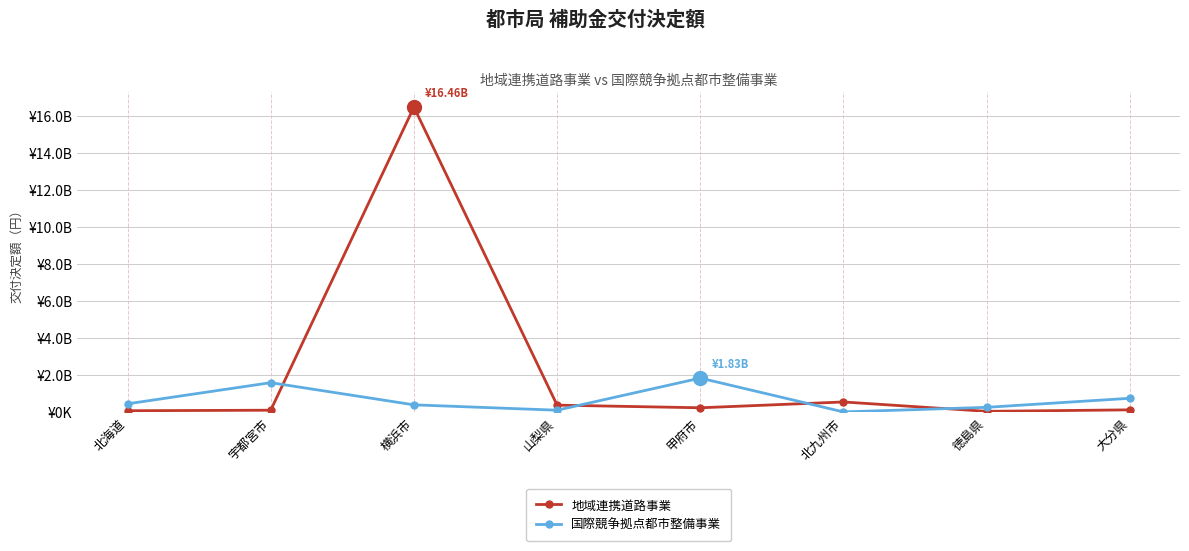

What is the greatest value displayed?

16464250000